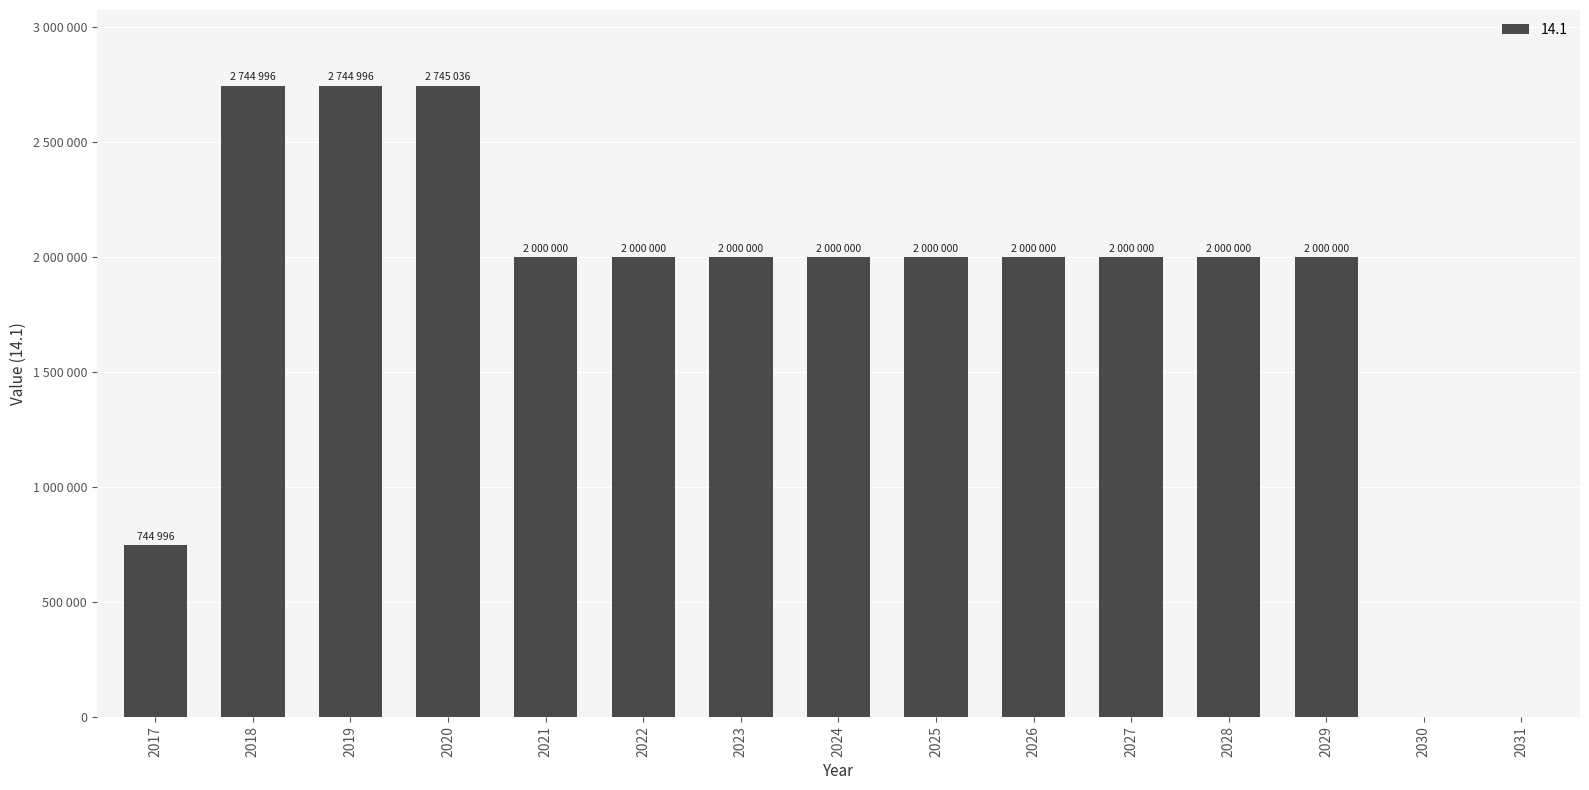

What is the change in value from 2017 to 2029?

+1255004